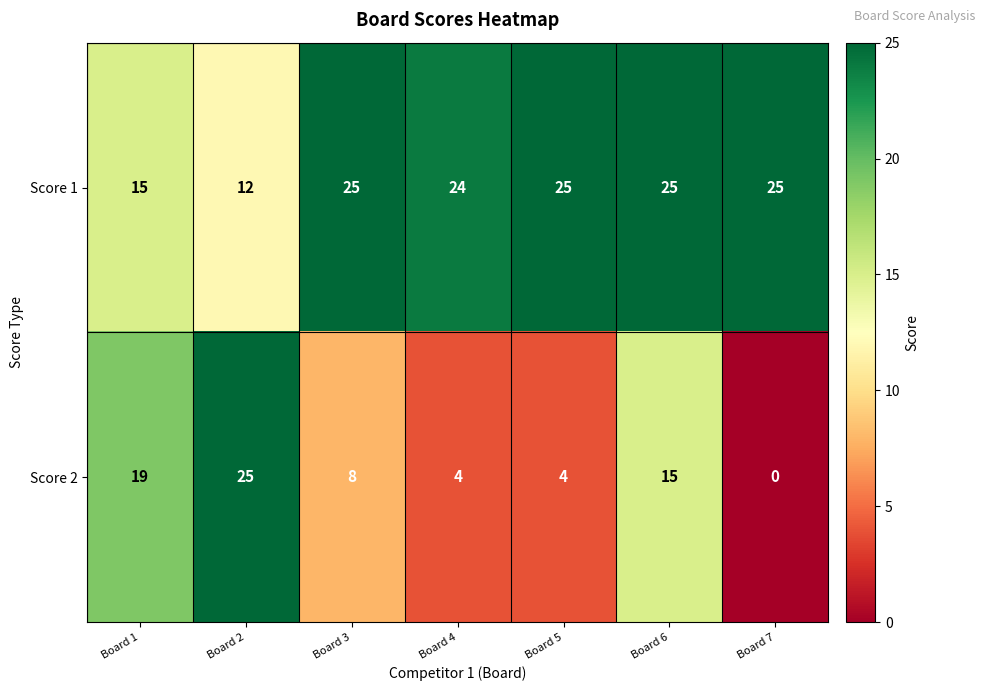

Reading left to right, what are all the values shown in this chart?

Score 1: Board 1=15	Board 2=12	Board 3=25	Board 4=24	Board 5=25	Board 6=25	Board 7=25
Score 2: Board 1=19	Board 2=25	Board 3=8	Board 4=4	Board 5=4	Board 6=15	Board 7=0